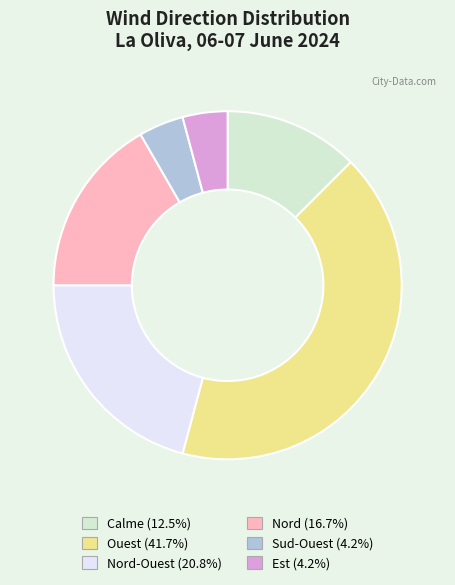

Is there any slice that represents more than half of the pie?

No